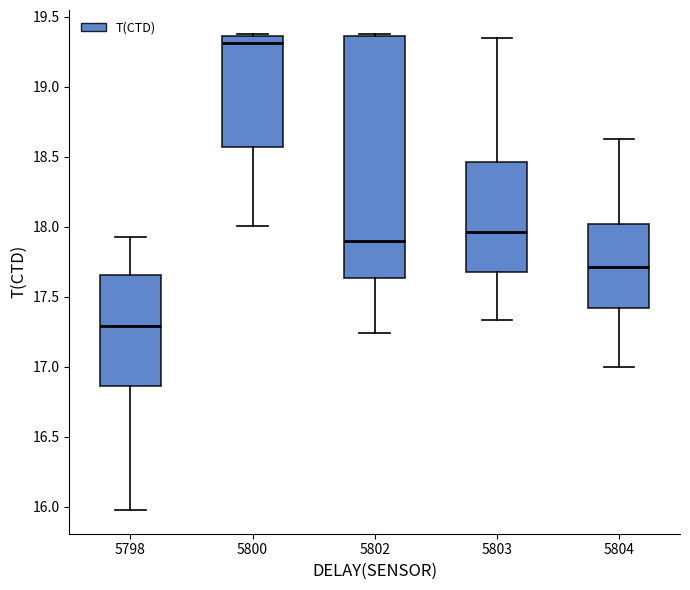

Reading left to right, read every box against the y-axis: the position of its median line, the range the box covers, and the ends of its whiskers. The values are not printed on the chart, so give them approximately, as read against the axis.

5798: median 17.30, box 16.85 to 17.65, whiskers 16.00 to 17.95
5800: median 19.30, box 18.55 to 19.35, whiskers 18.00 to 19.40
5802: median 17.90, box 17.65 to 19.35, whiskers 17.25 to 19.40
5803: median 17.95, box 17.70 to 18.45, whiskers 17.35 to 19.35
5804: median 17.70, box 17.40 to 18.00, whiskers 17.00 to 18.65